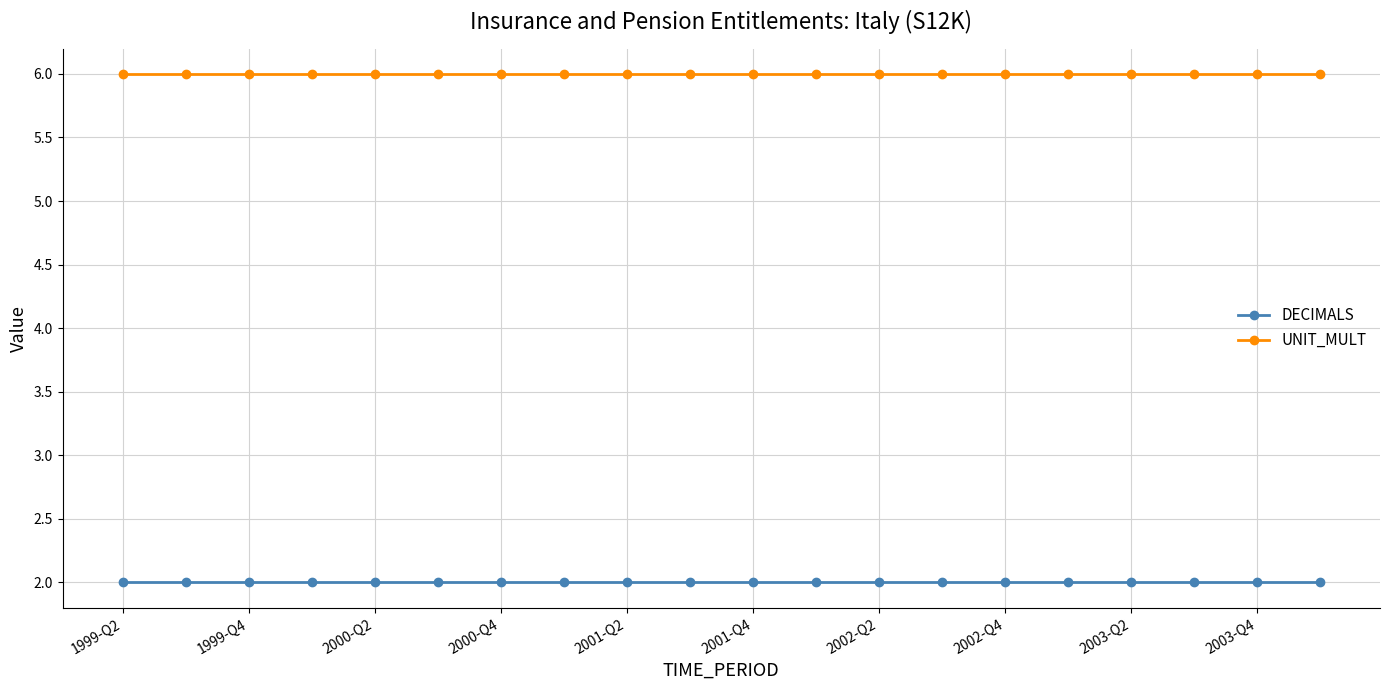

What is the sum of all UNIT_MULT values?

120